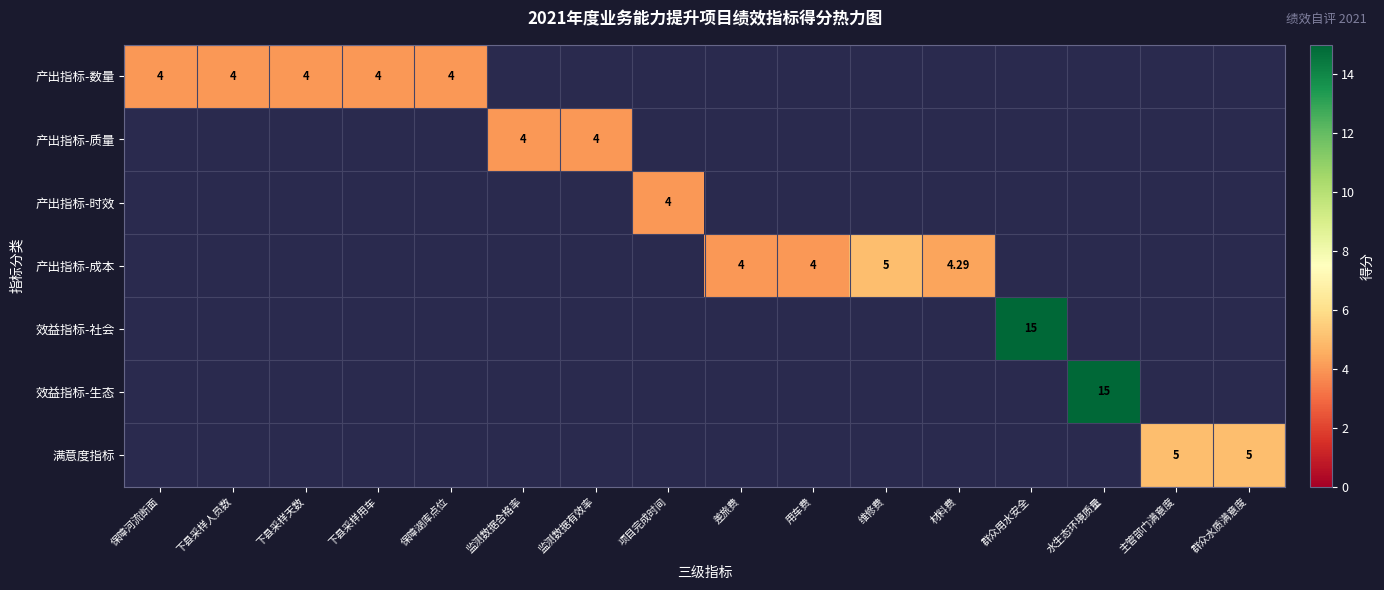

At how many categories does at least one series exceed 5?

2